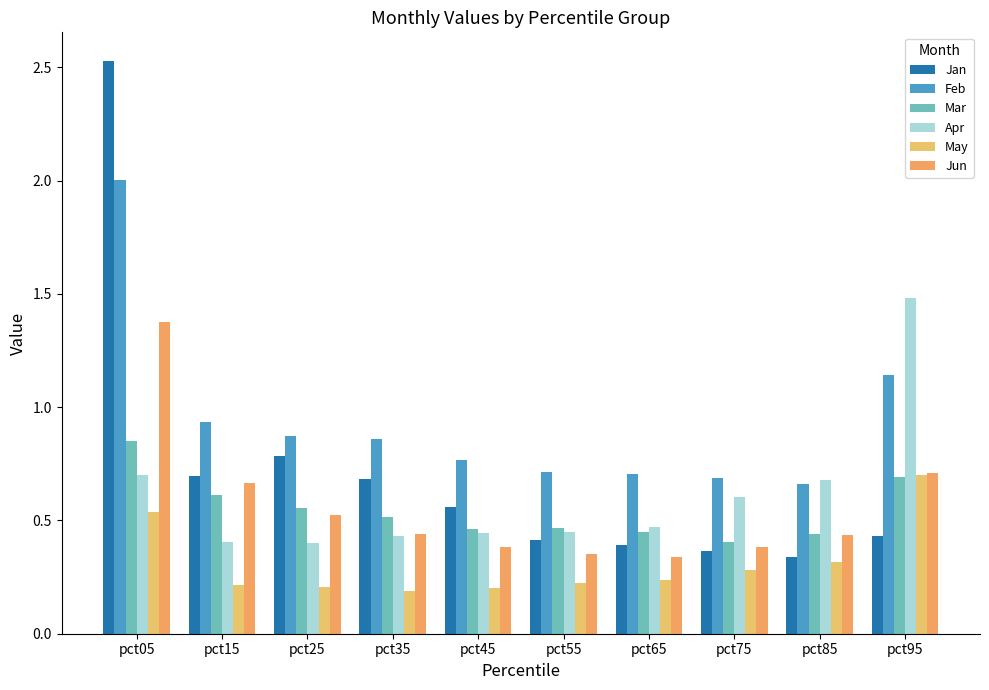

What is the spread (max minus min) of values at pct65?

0.5